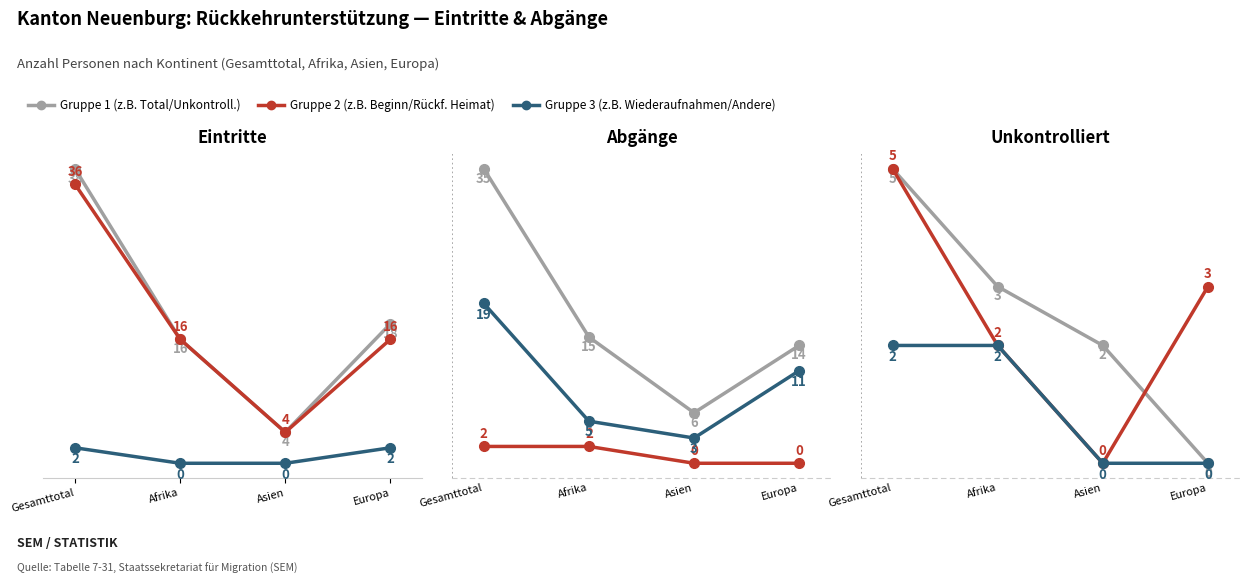

Which category has the lowest value across all series?

Europa